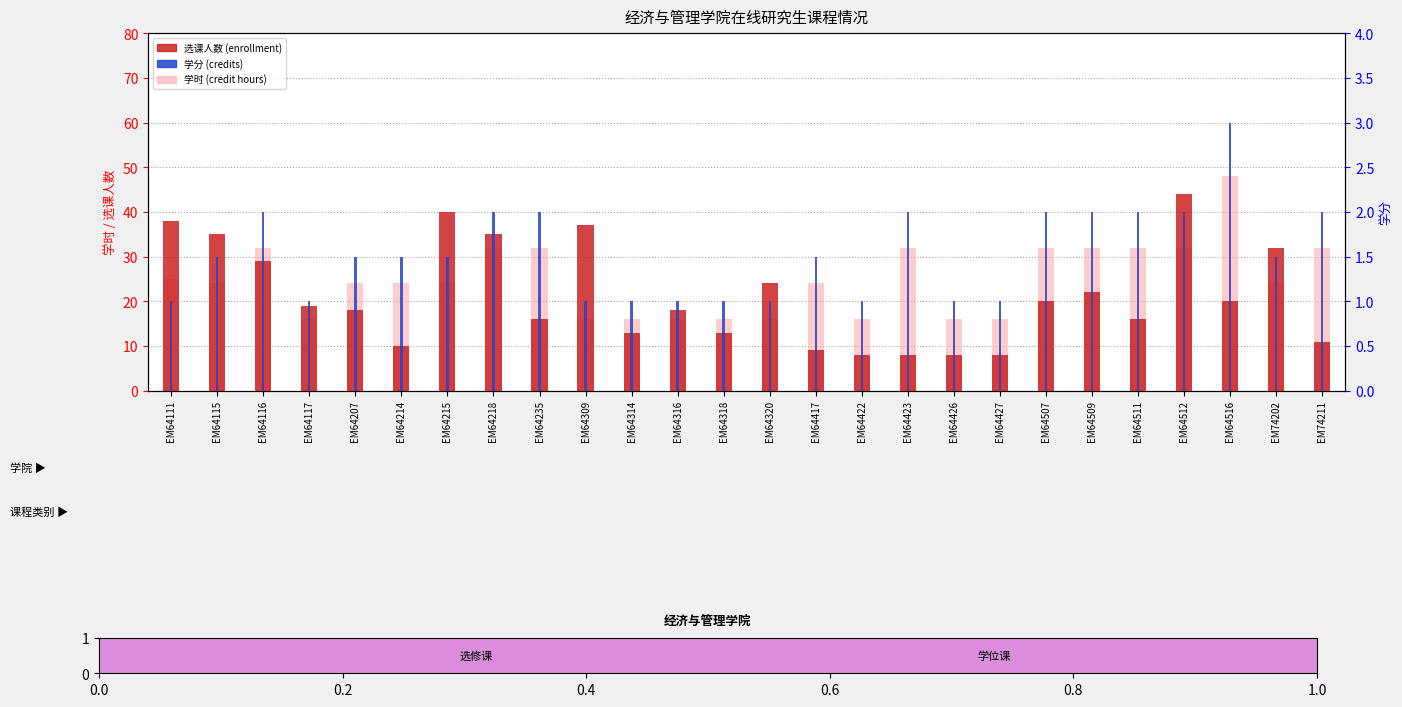

What are all the series names shown in the legend?

选课人数 (enrollment), 学时 (credit hours), 学分 (credits)